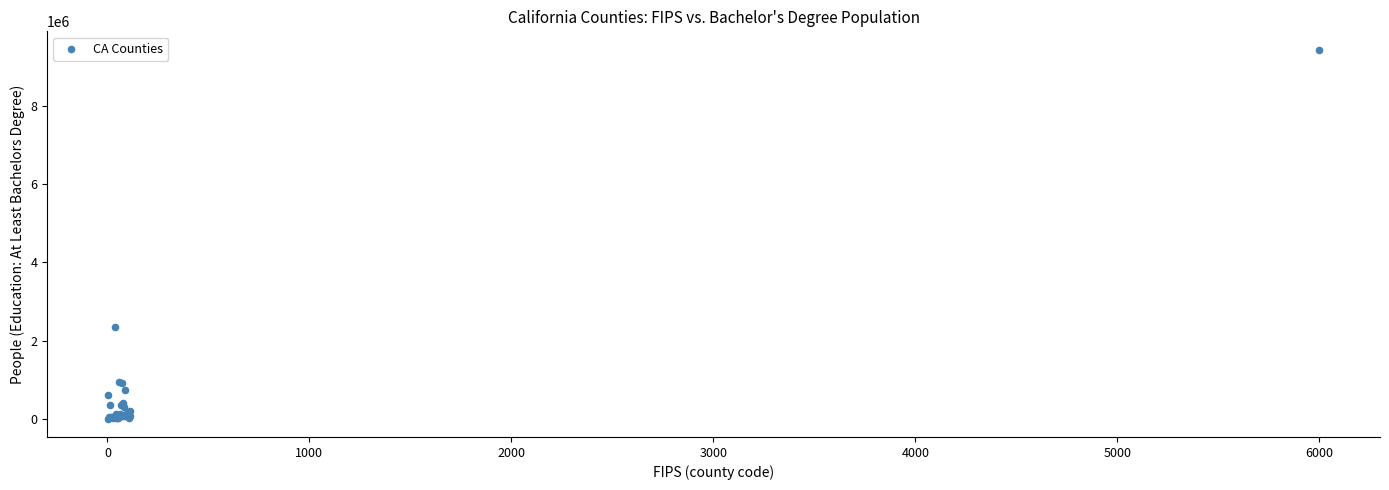

What Y value in the scatter plot is closest to 4725909?

2356572